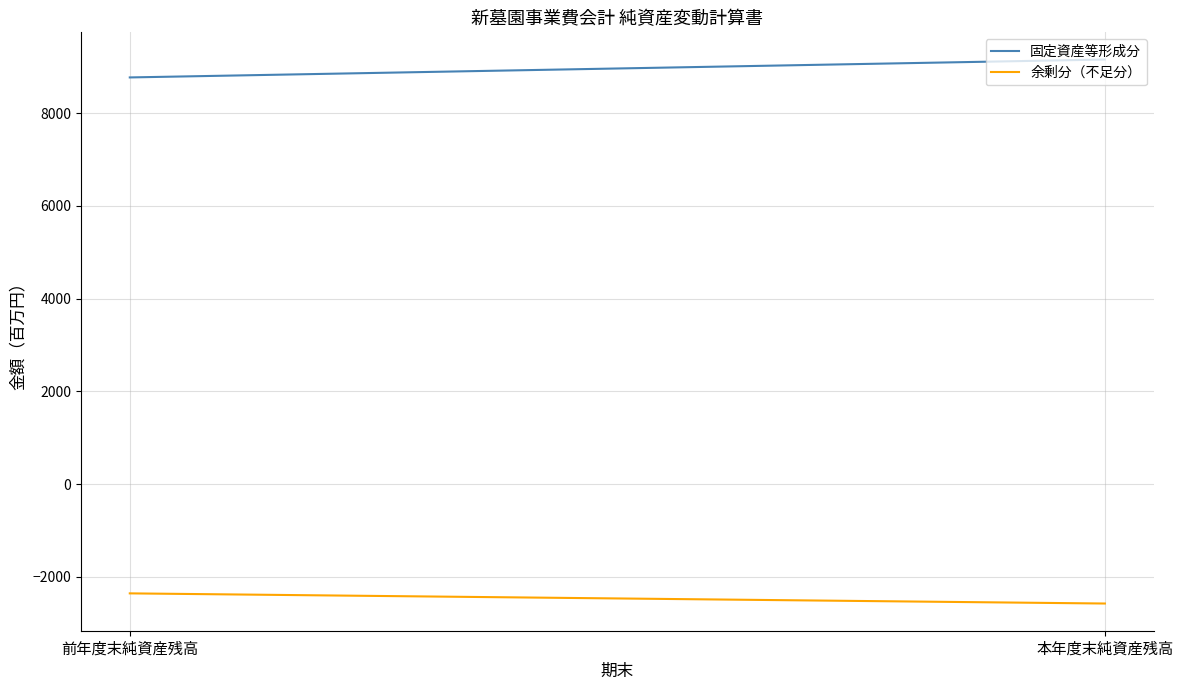

Which series has the widest spread of values?

固定資産等形成分